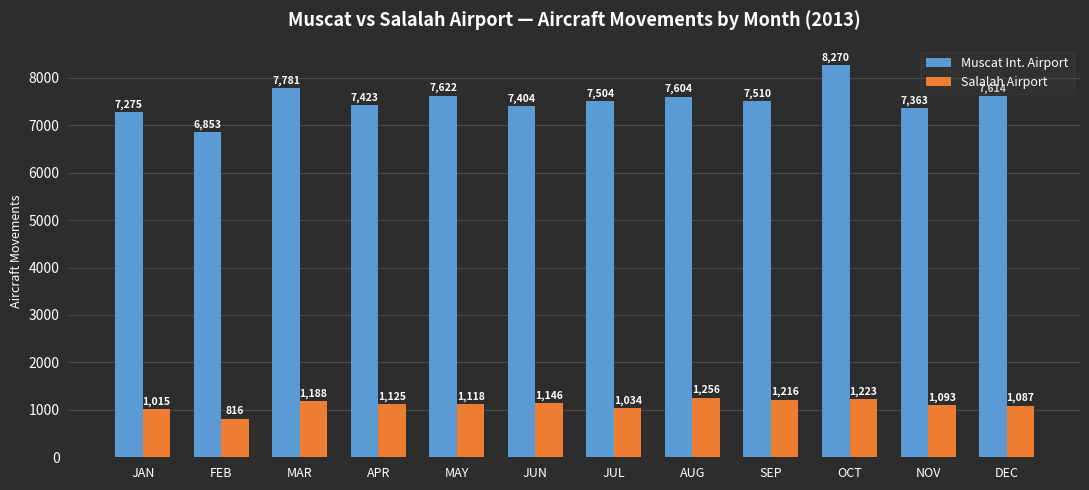

How many data points in Salalah Airport are less than 1125?

6